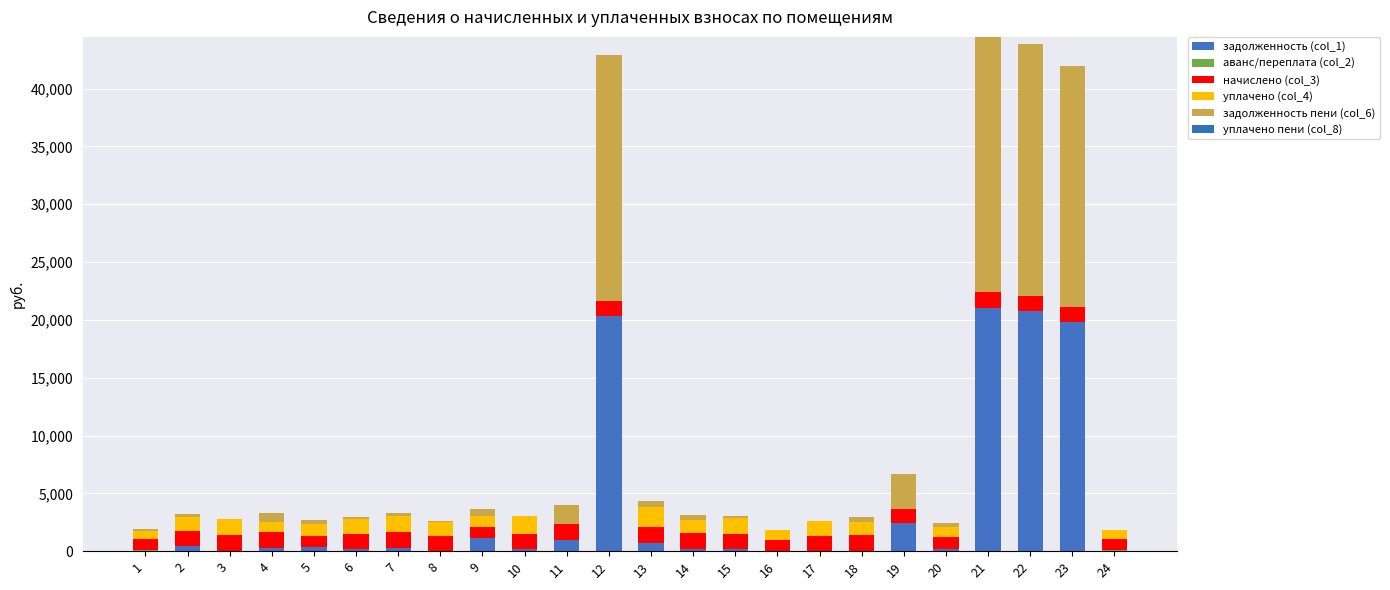

Are the bars grouped side by side (vs. stacked)?

No